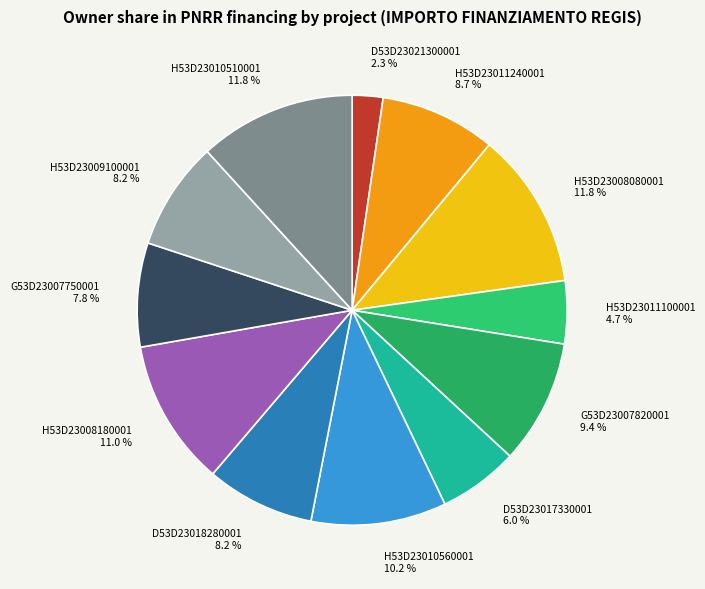

Is it true that H53D23011240001 is 1% of the pie?

False